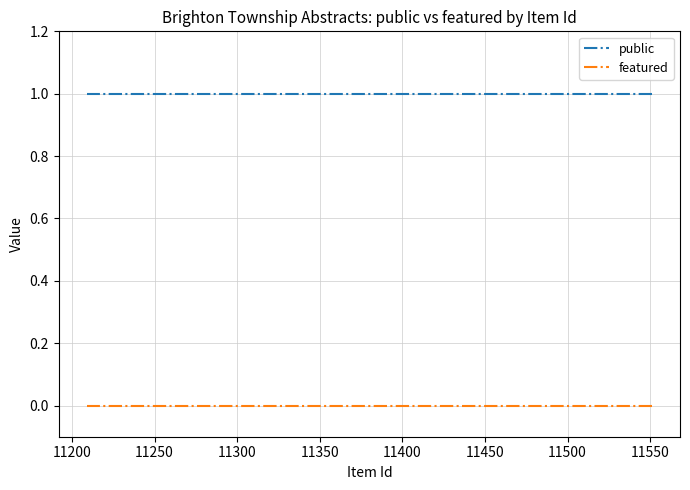

Count the number of data series in this chart.

2